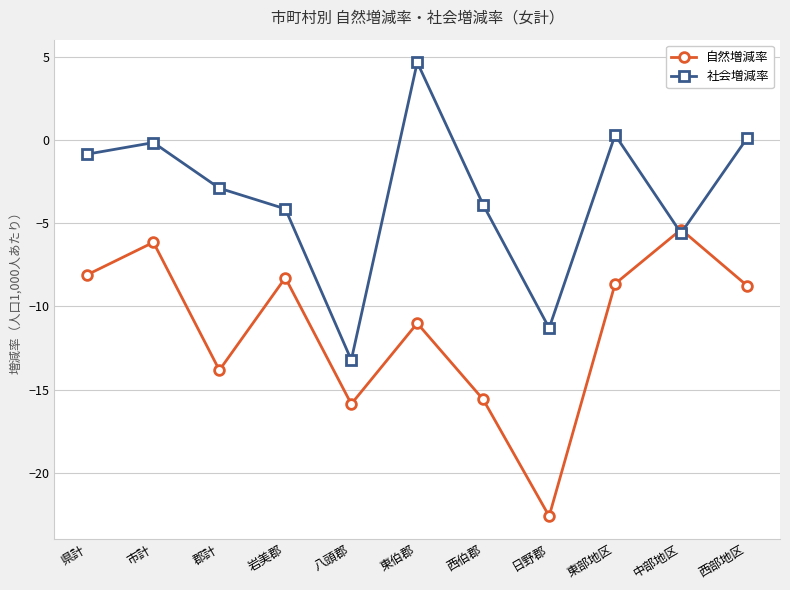

Where is the first local maximum for 自然増減率?

市計